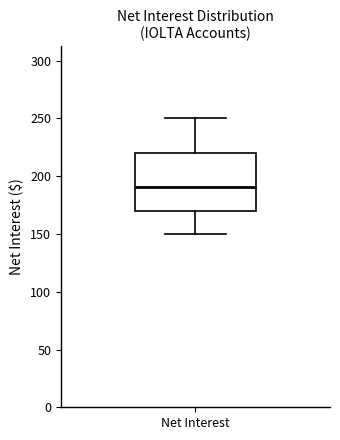

Read this box plot against the y-axis: the position of the median line, the range covered by the box, and the ends of both whiskers. The values are not printed on the chart, so give them approximately, as read against the axis.

median 190, box 170 to 220, whiskers 150 to 250